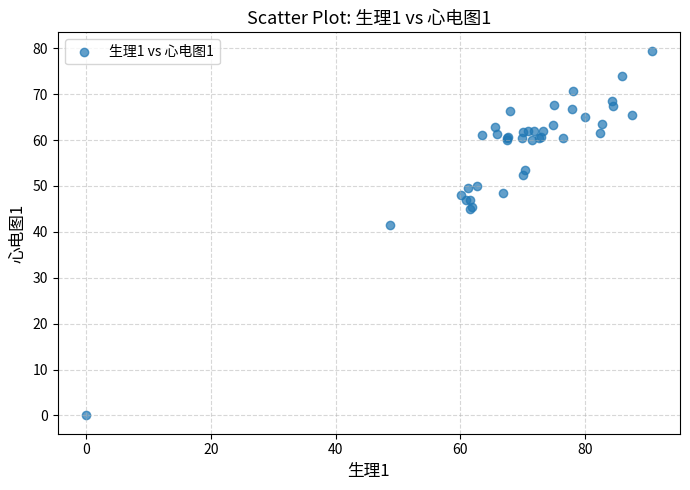

What Y value in the scatter plot is closest to 39?

41.5